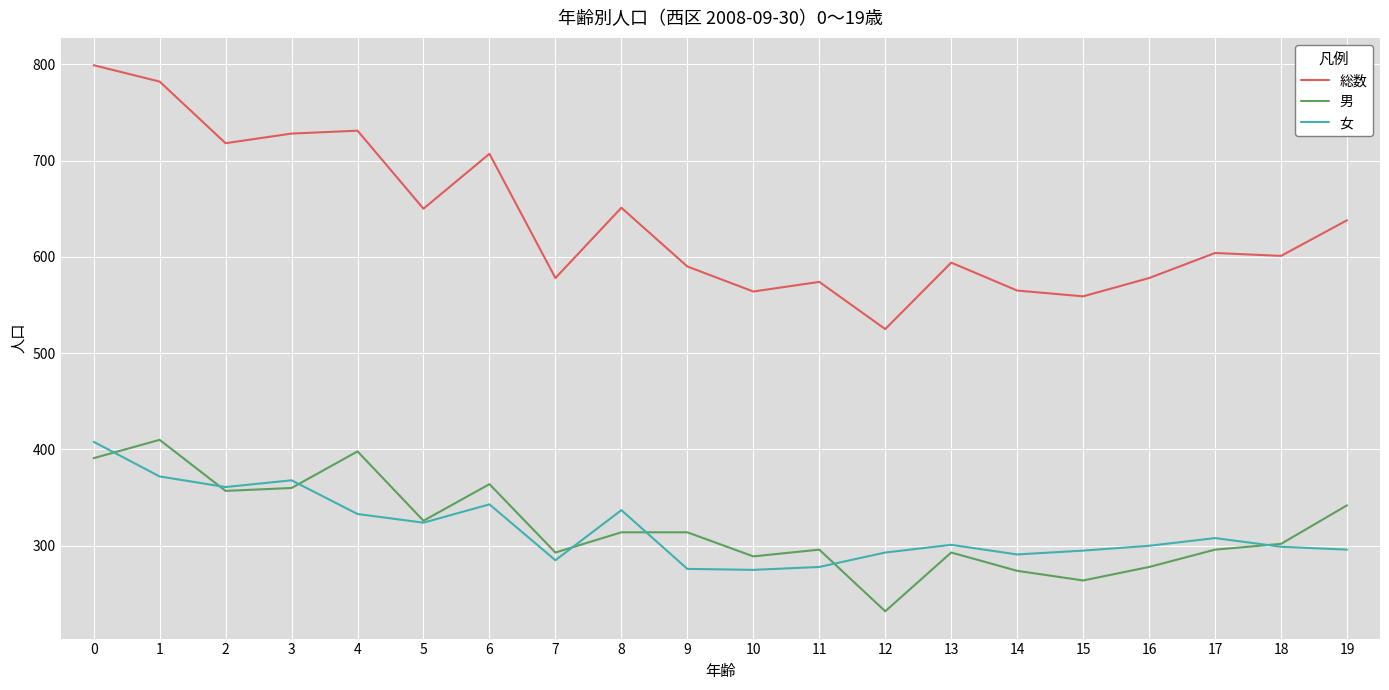

True or false: 女 has more than 2 points higher than both neighbors.

True